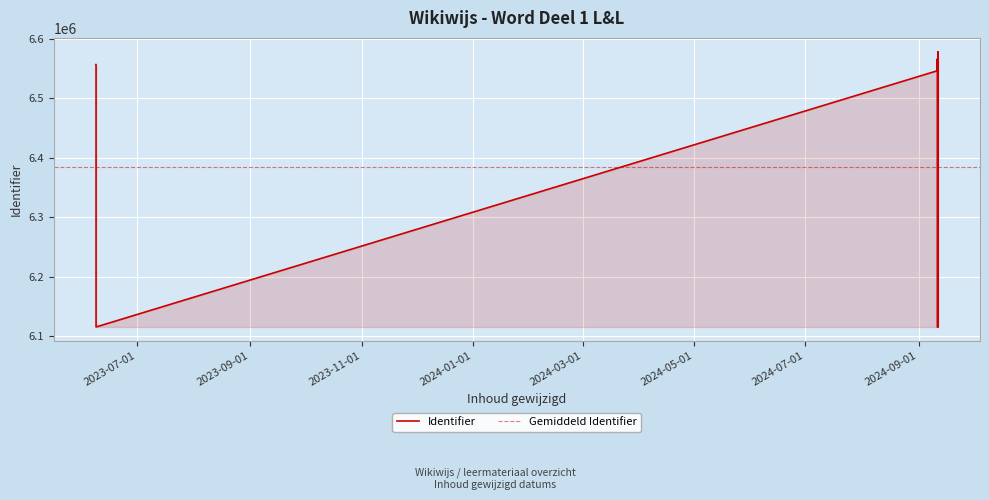

Read the value at 2024-09-11 13:53:47.

6556613